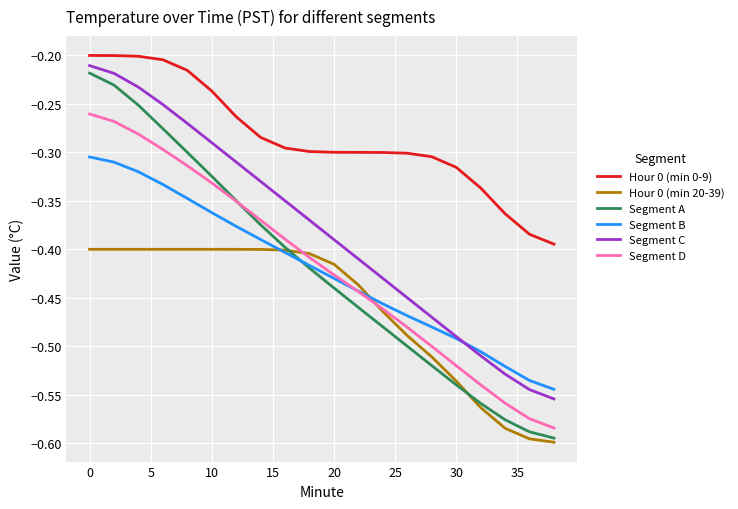

True or false: Segment D and Hour 0 (min 0-9) intersect in this chart.

False